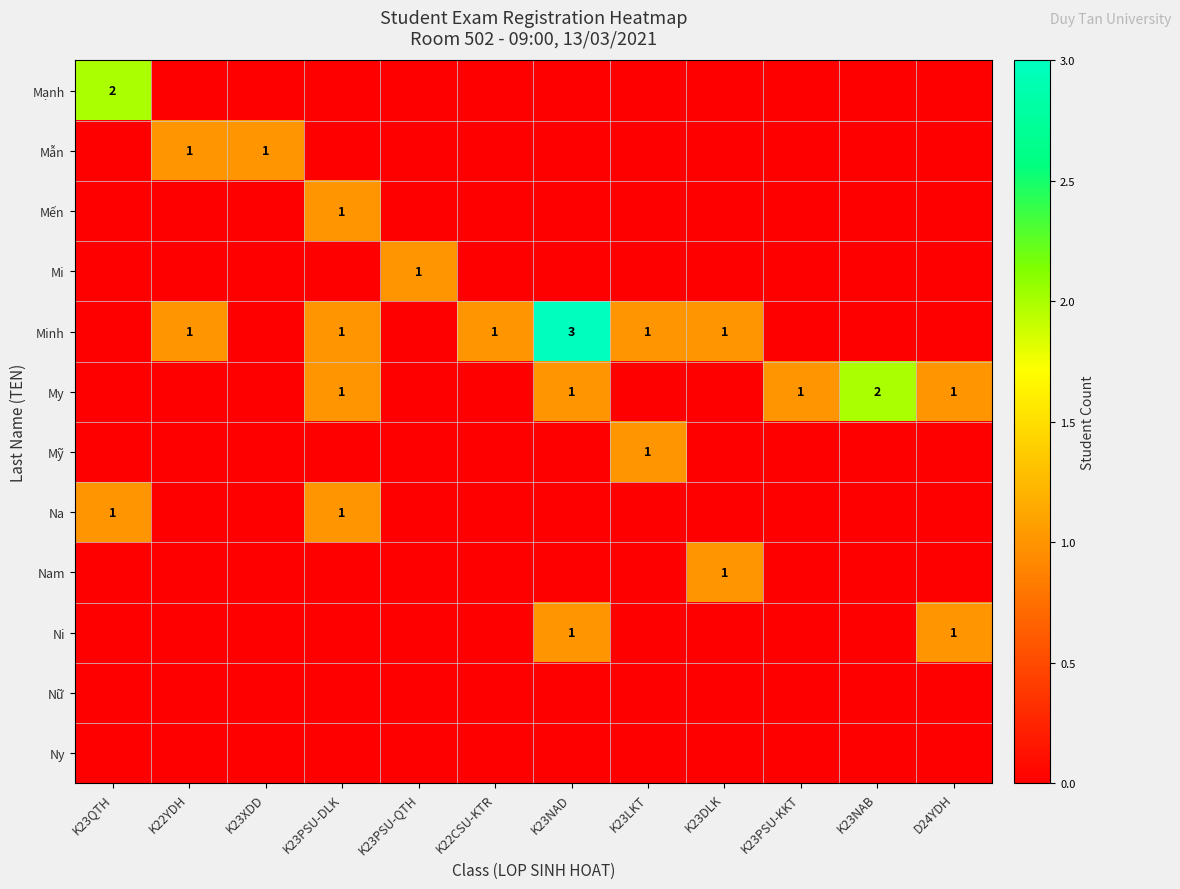

The Nam series shows 1 at K23DLK. True or false?

True